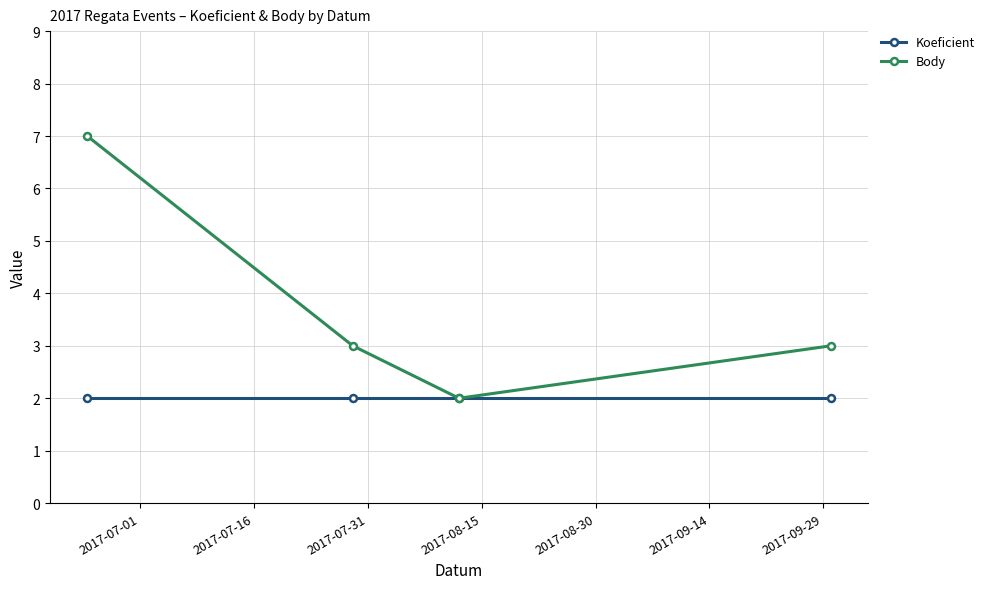

What is the minimum value for Body?

2